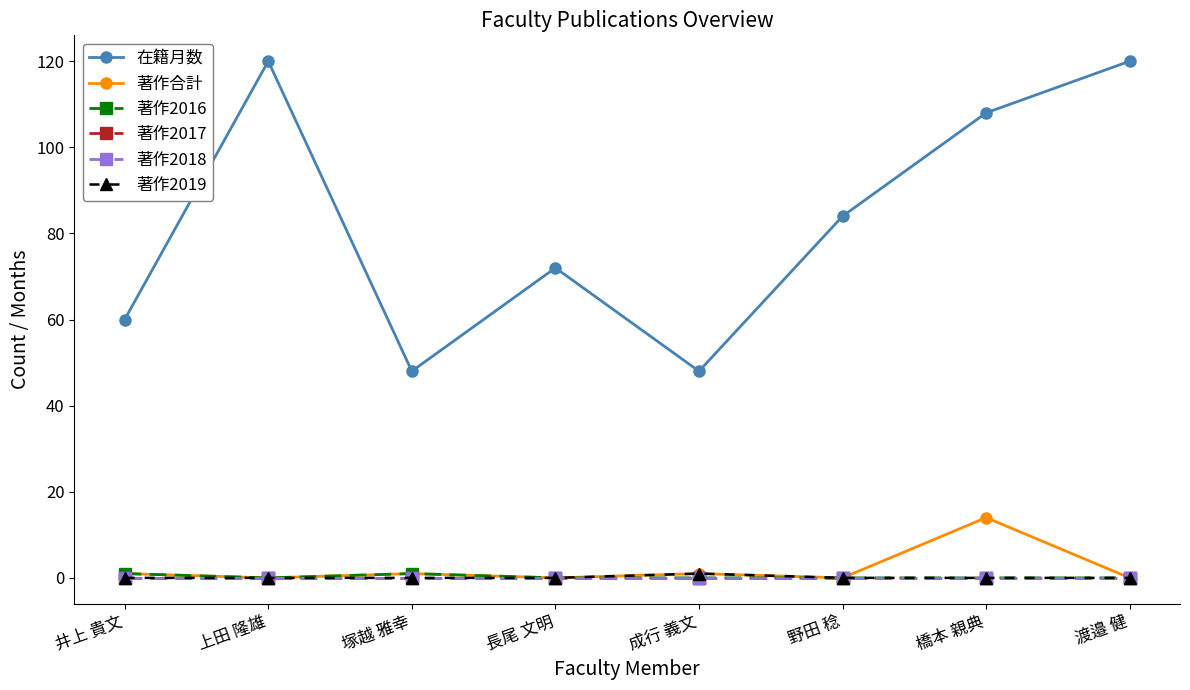

Is this an area chart (filled region under the line)?

No